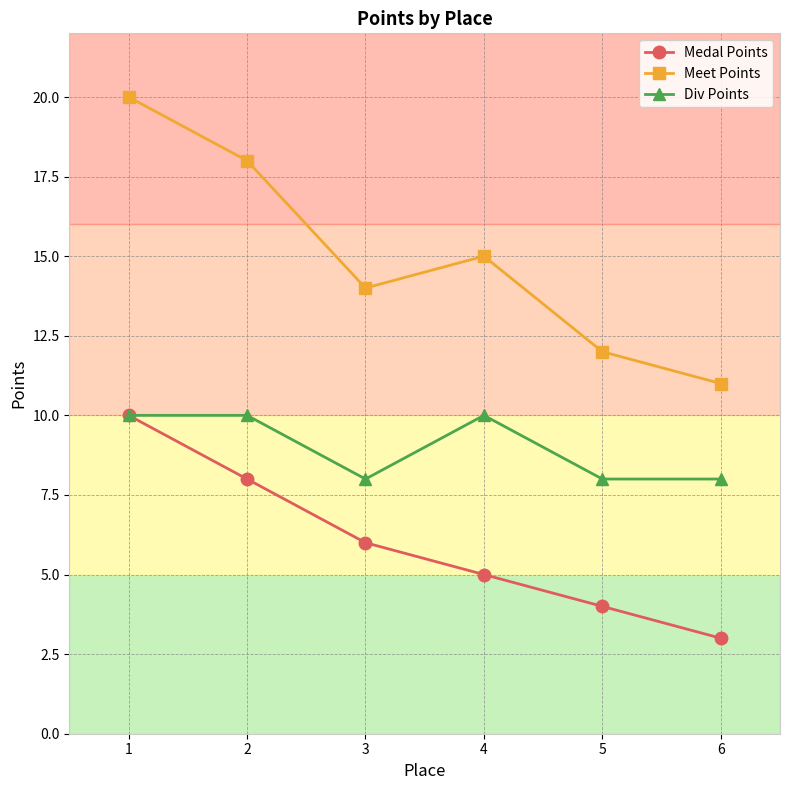

Rank the series at 6 from highest to lowest value.

Meet Points, Div Points, Medal Points